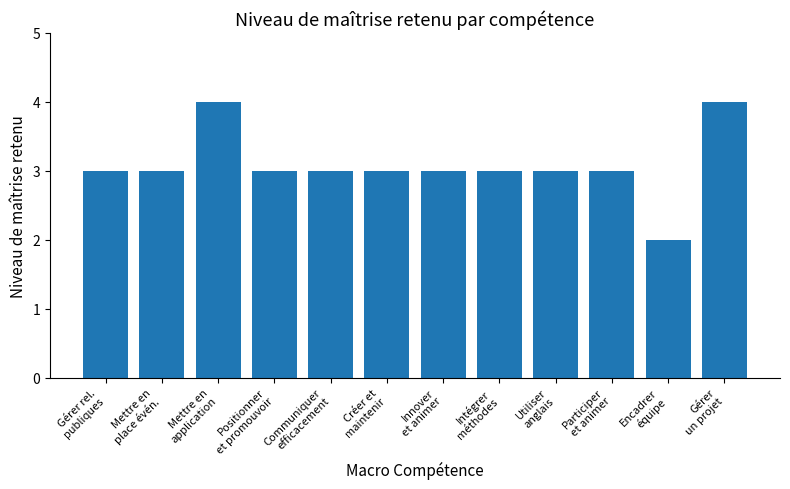

Count the number of data series in this chart.

1